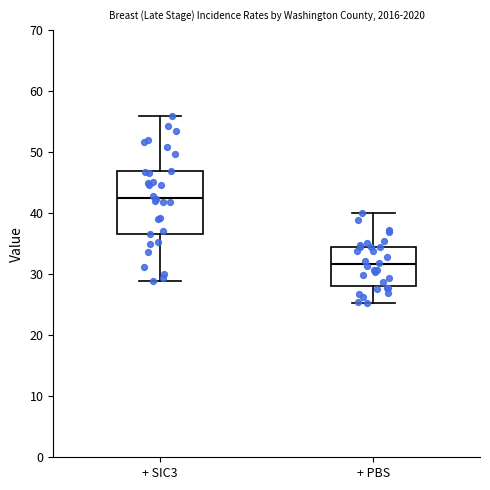

Which box is the tallest, from its lower edge to its upper edge?

+ SIC3